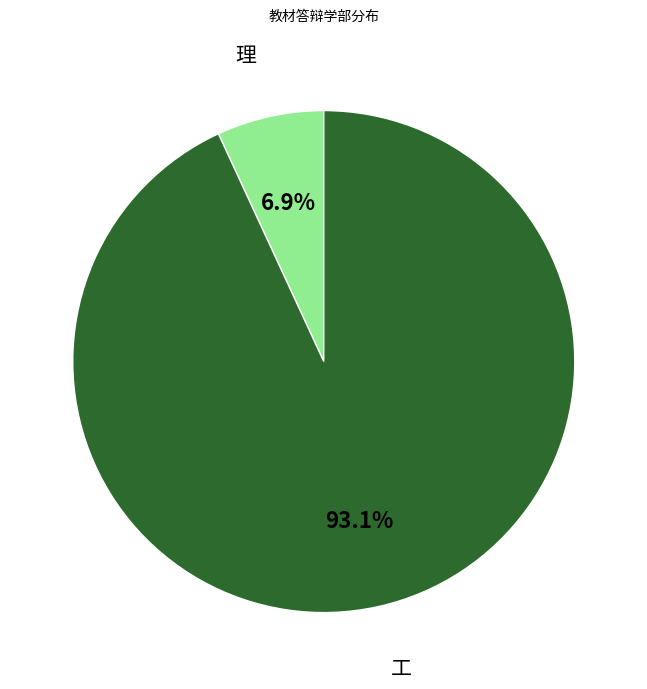

True or false: 工 accounts for 93% of the total.

True